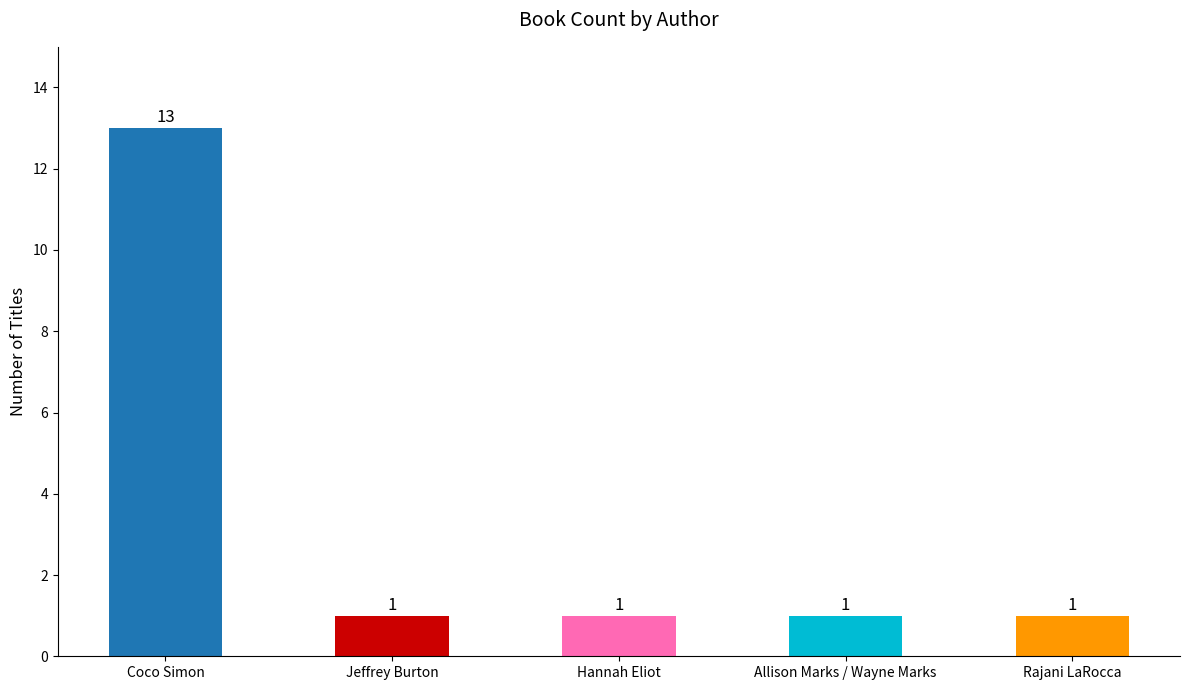

Between Jeffrey Burton and Coco Simon, which is larger?

Coco Simon